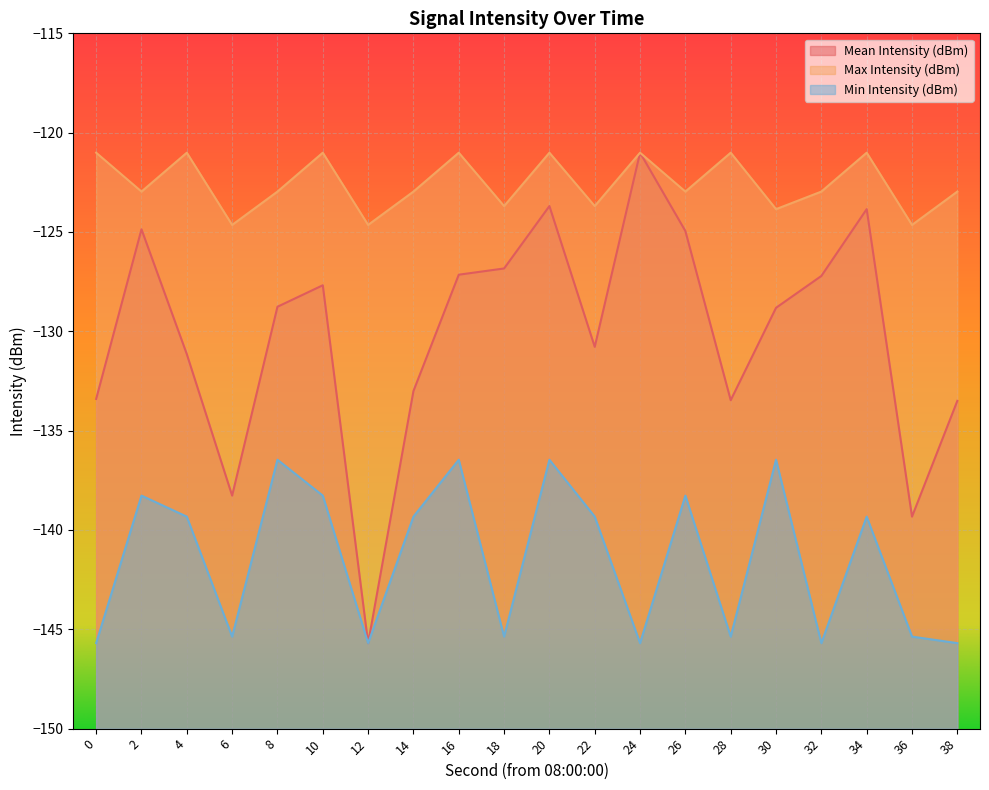

True or false: Mean Intensity (dBm) and Min Intensity (dBm) intersect in this chart.

False